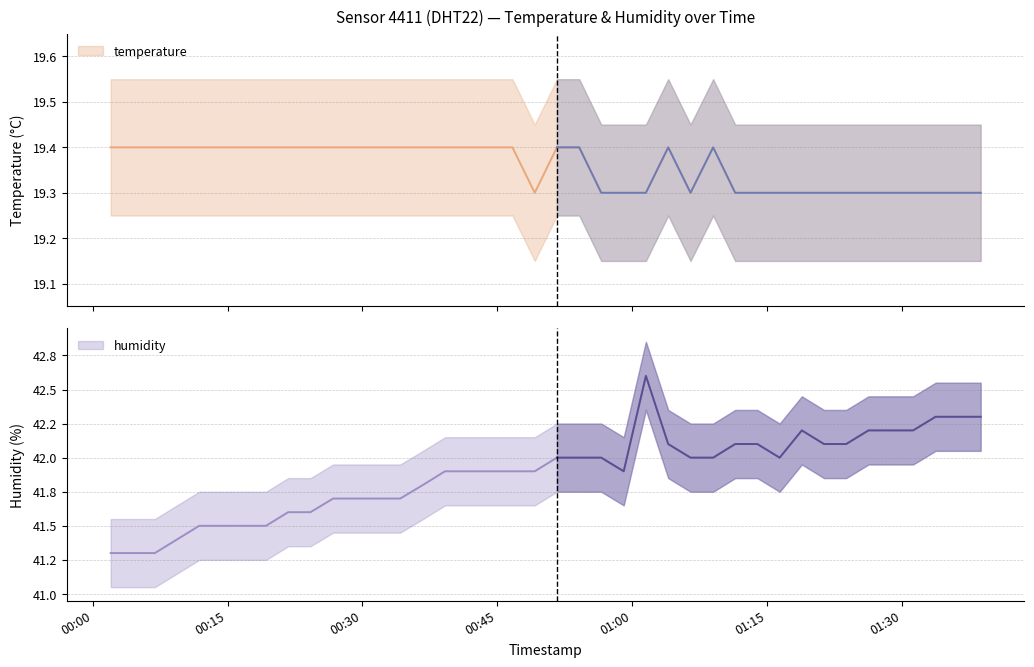

List the series in order of their peak value, highest first.

humidity, temperature